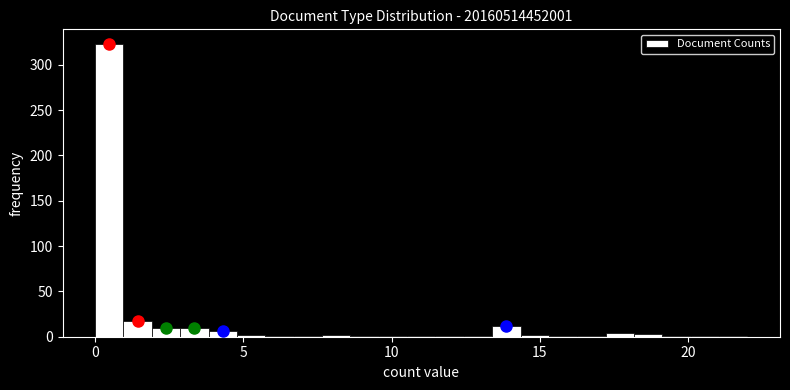

Around what value on the x-axis is the tallest bar? Give the approximate position of its centre, as read against the axis.

0.5